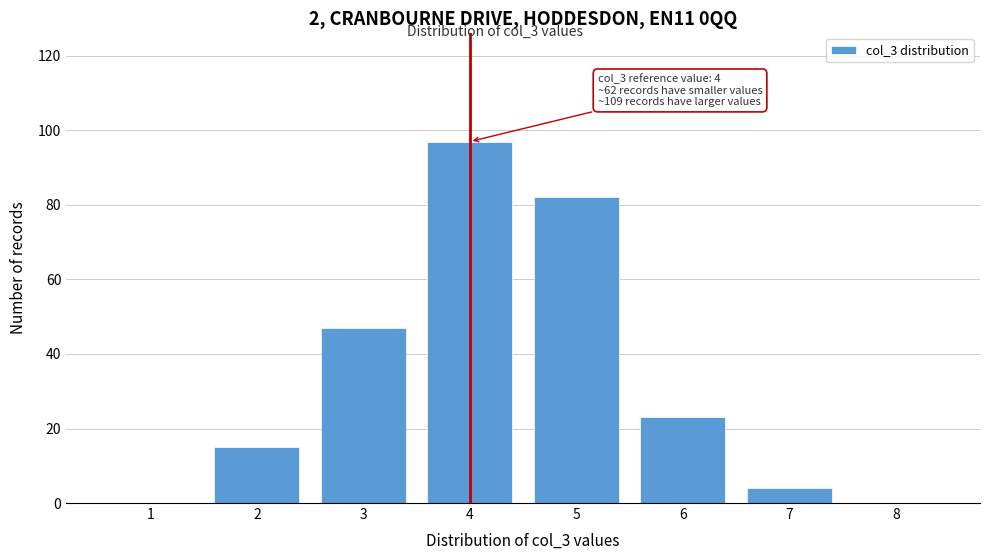

Reading right to left, list all the values displayed in this chart.

8=0	7=4	6=23	5=82	4=97	3=47	2=15	1=0